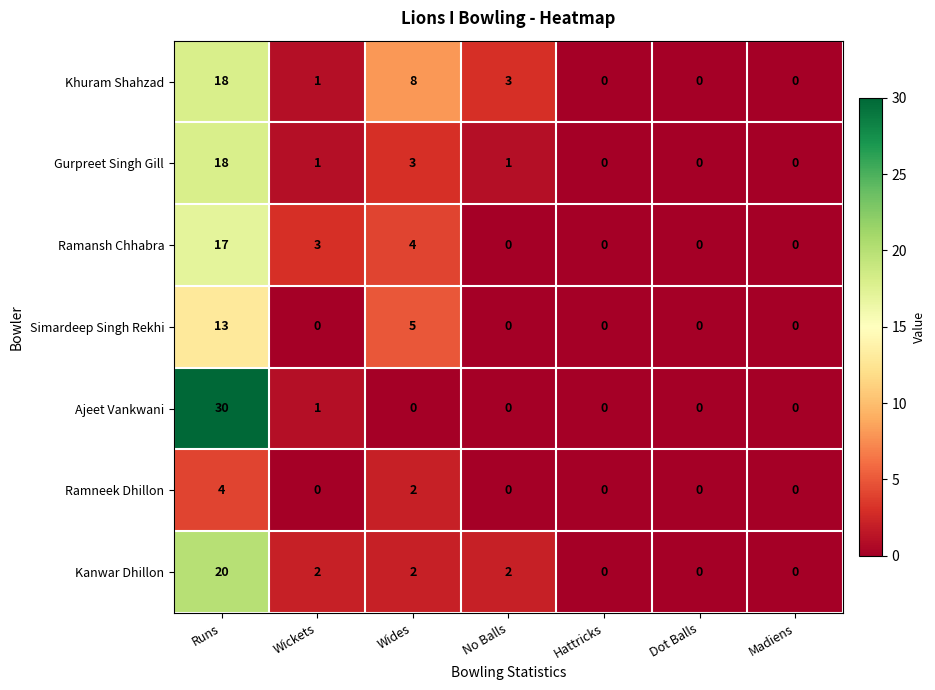

At which category is the sum across all series the highest?

Runs